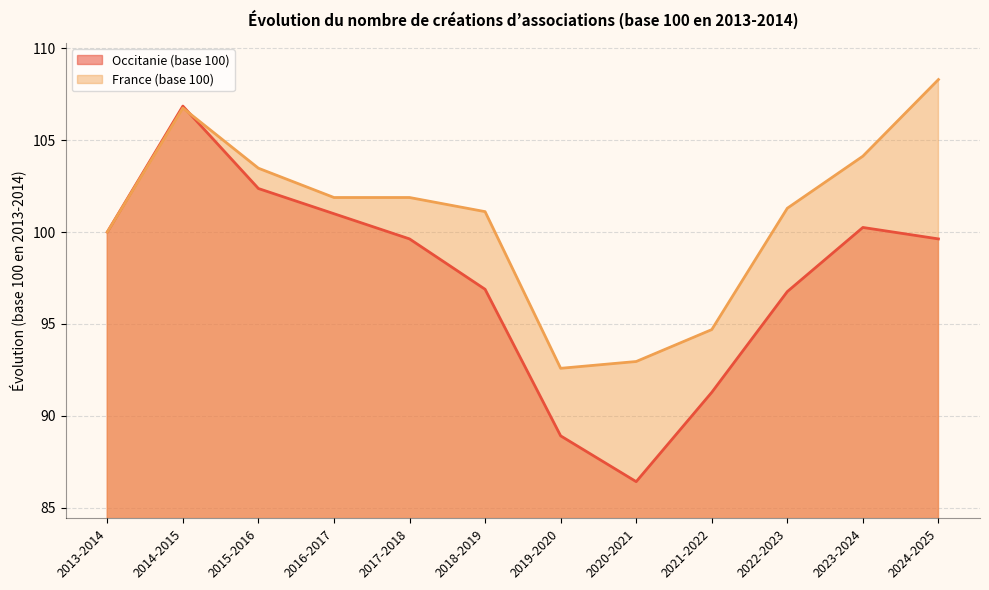

At which category is the sum across all series the highest?

2014-2015